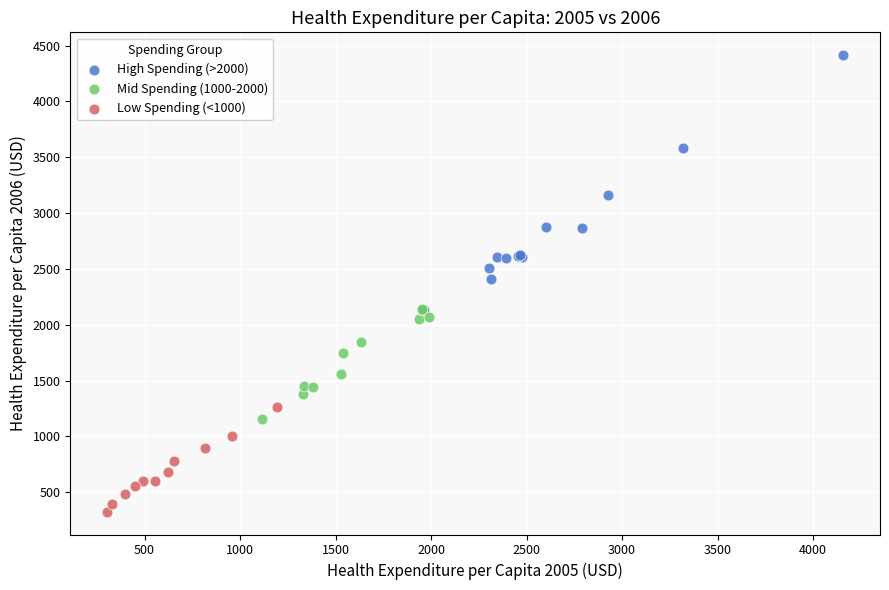

Which series reaches the maximum Y coordinate?

High Spending (>2000)